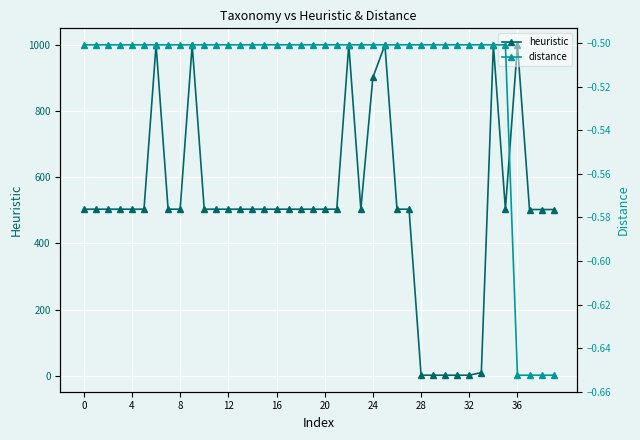

What is the label of the 8th point from the right?

32